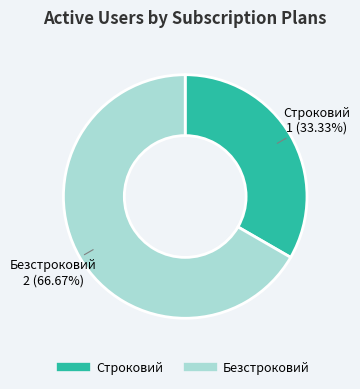

Rank the categories by value from highest to lowest.

Безстроковий, Строковий